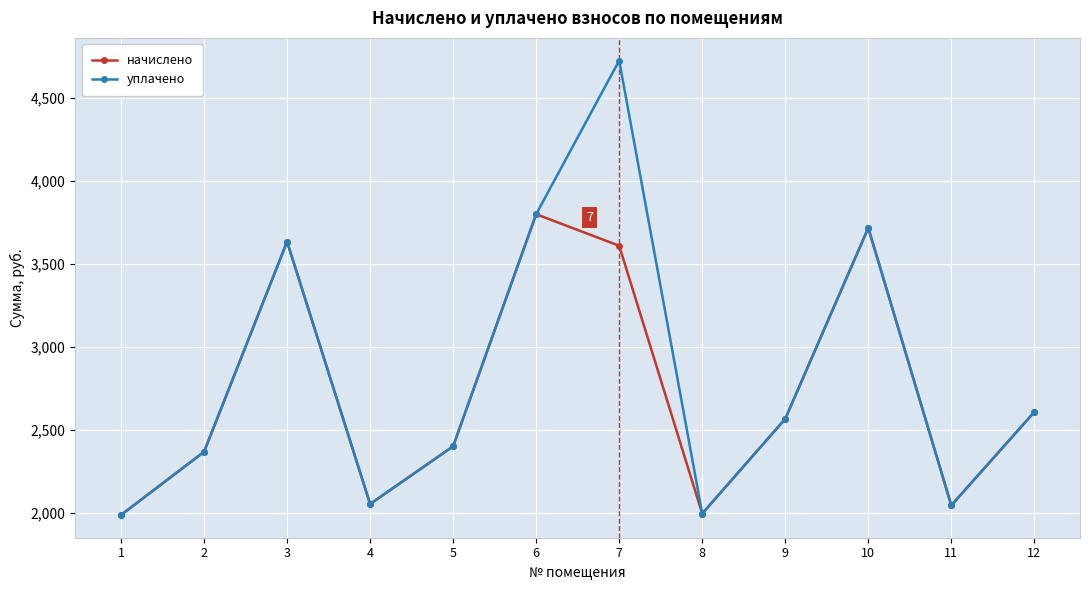

What is the maximum value shown in the chart?

4726.2